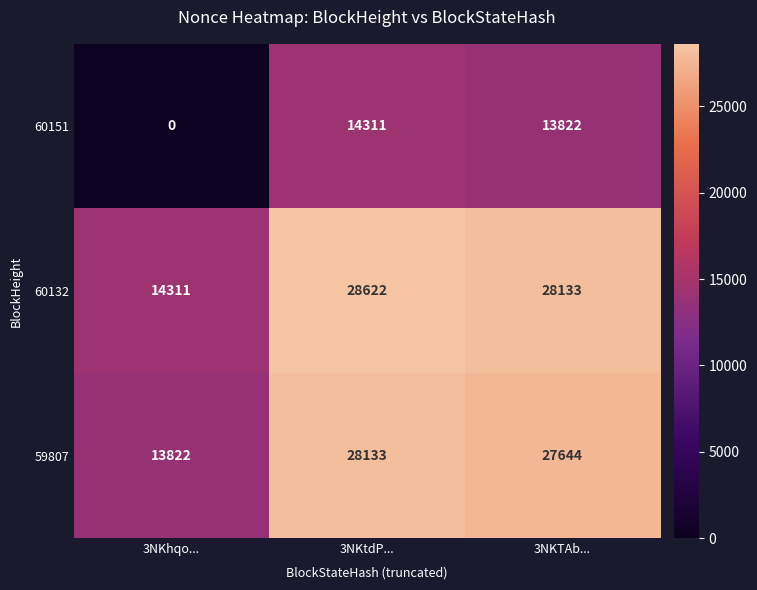

At which category does the chart reach its minimum across all series?

3NKhqo...